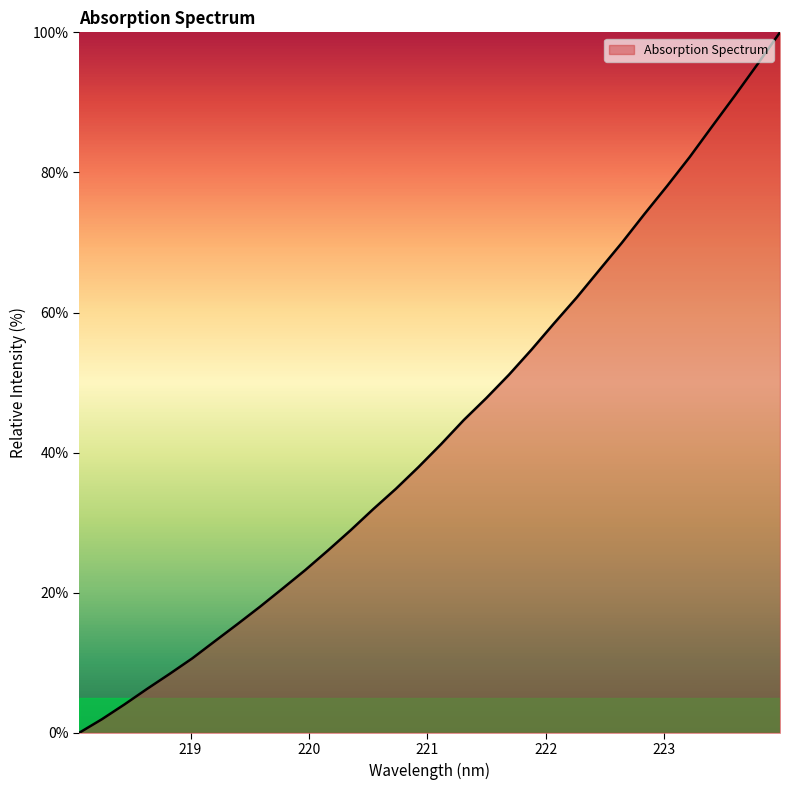

What is the maximum value shown in the chart?

100.0